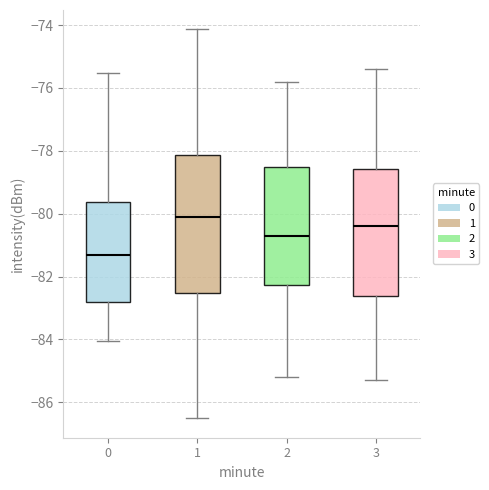

Reading left to right, transcribe this box plot: for each box, give where its median line is, the range the box spans, and where its two whiskers end, as read against the y-axis. The values are not printed on the chart, so give them approximately, as read against the axis.

0: median -81.2, box -82.8 to -79.6, whiskers -84.0 to -75.6
1: median -80.0, box -82.6 to -78.2, whiskers -86.6 to -74.2
2: median -80.6, box -82.2 to -78.6, whiskers -85.2 to -75.8
3: median -80.4, box -82.6 to -78.6, whiskers -85.2 to -75.4